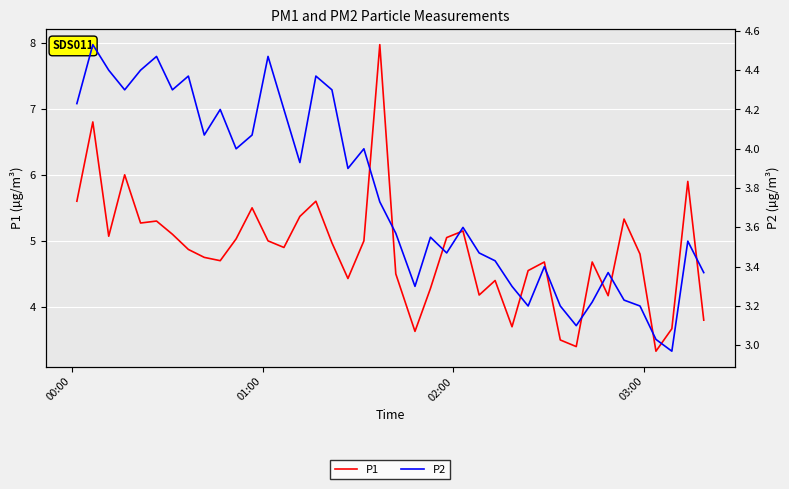

What is the minimum value for P1?

3.3